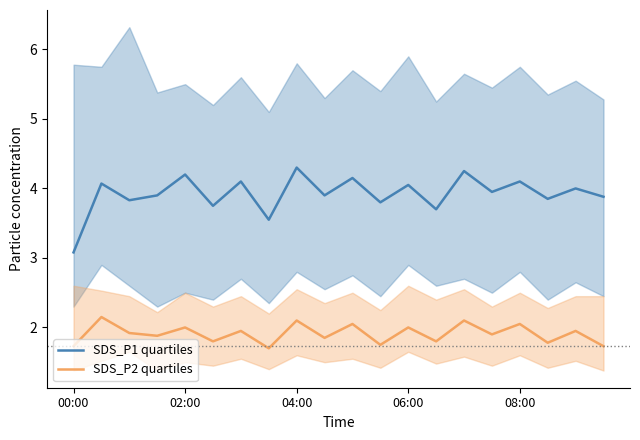

True or false: SDS_P1 quartiles and SDS_P2 quartiles intersect in this chart.

False